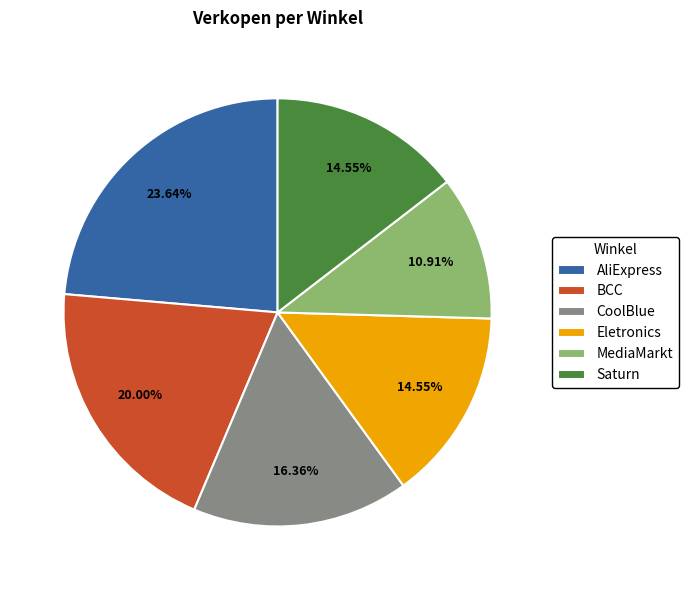

Is there any slice that represents more than half of the pie?

No